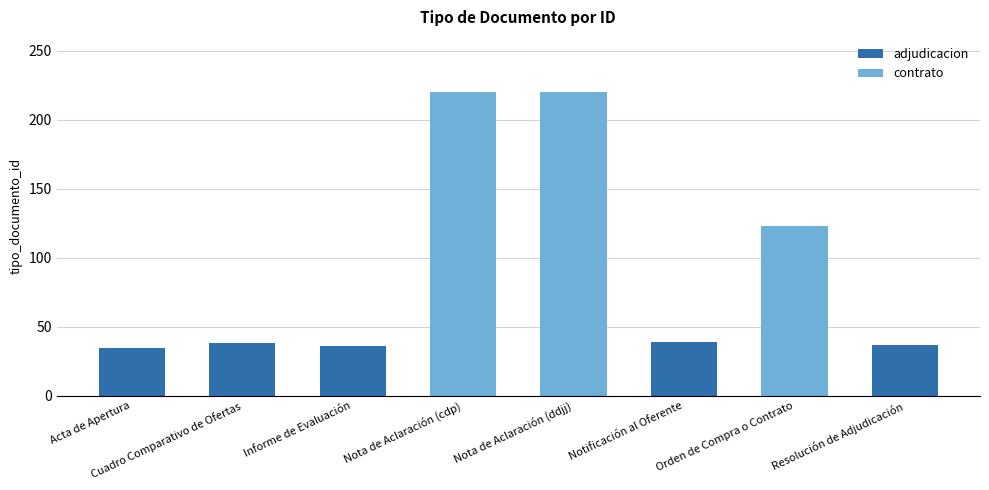

At which label does the data first exceed 39?

Nota de Aclaración (cdp)